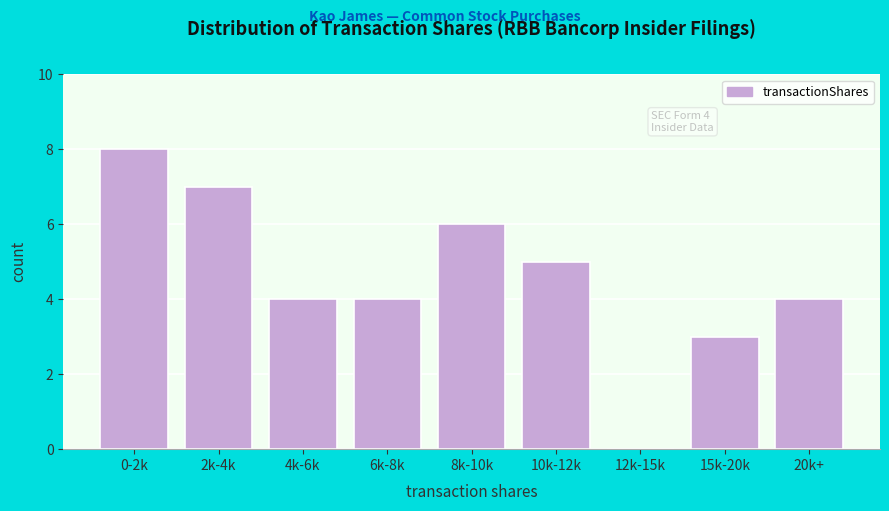

Reading right to left, transcribe all the data shown in this chart.

20k+=4	15k-20k=3	12k-15k=0	10k-12k=5	8k-10k=6	6k-8k=4	4k-6k=4	2k-4k=7	0-2k=8